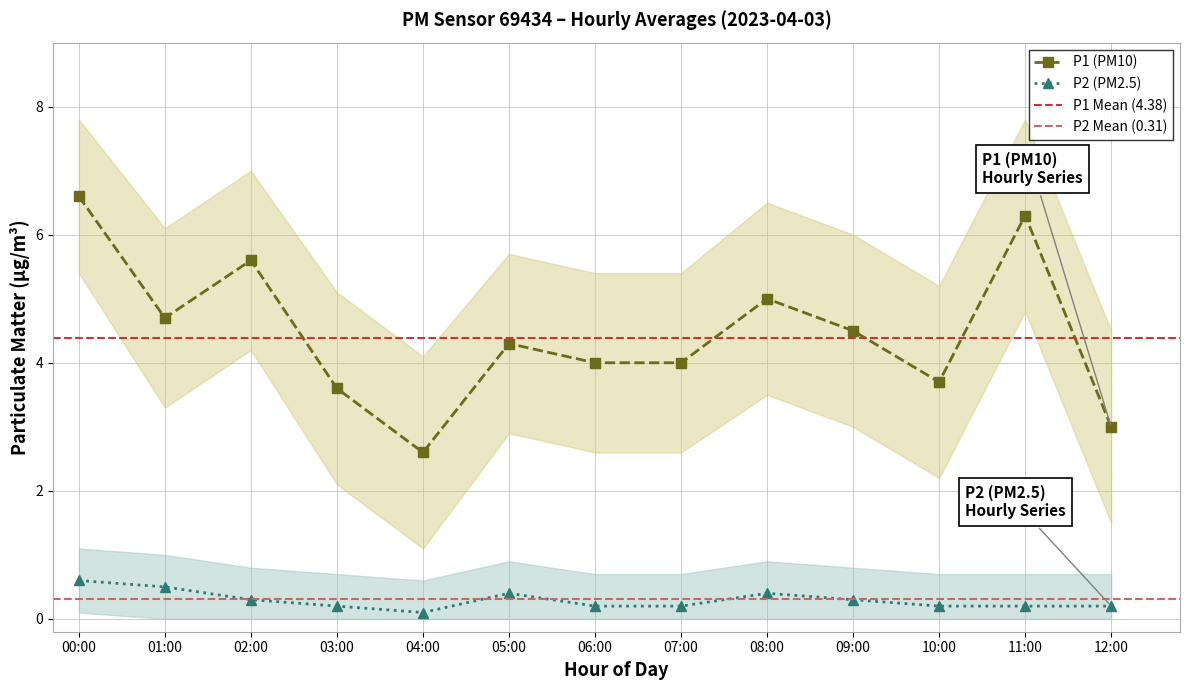

Reading left to right, transcribe all the data shown in this chart.

P1: 00:00=6.6	01:00=4.7	02:00=5.6	03:00=3.6	04:00=2.6	05:00=4.3	06:00=4.0	07:00=4.0	08:00=5.0	09:00=4.5	10:00=3.7	11:00=6.3	12:00=3.0
P2: 00:00=0.6	01:00=0.5	02:00=0.3	03:00=0.2	04:00=0.1	05:00=0.4	06:00=0.2	07:00=0.2	08:00=0.4	09:00=0.3	10:00=0.2	11:00=0.2	12:00=0.2